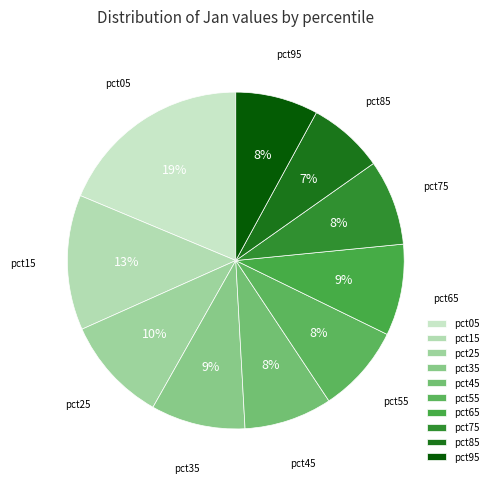

True or false: pct55 accounts for 3% of the total.

False